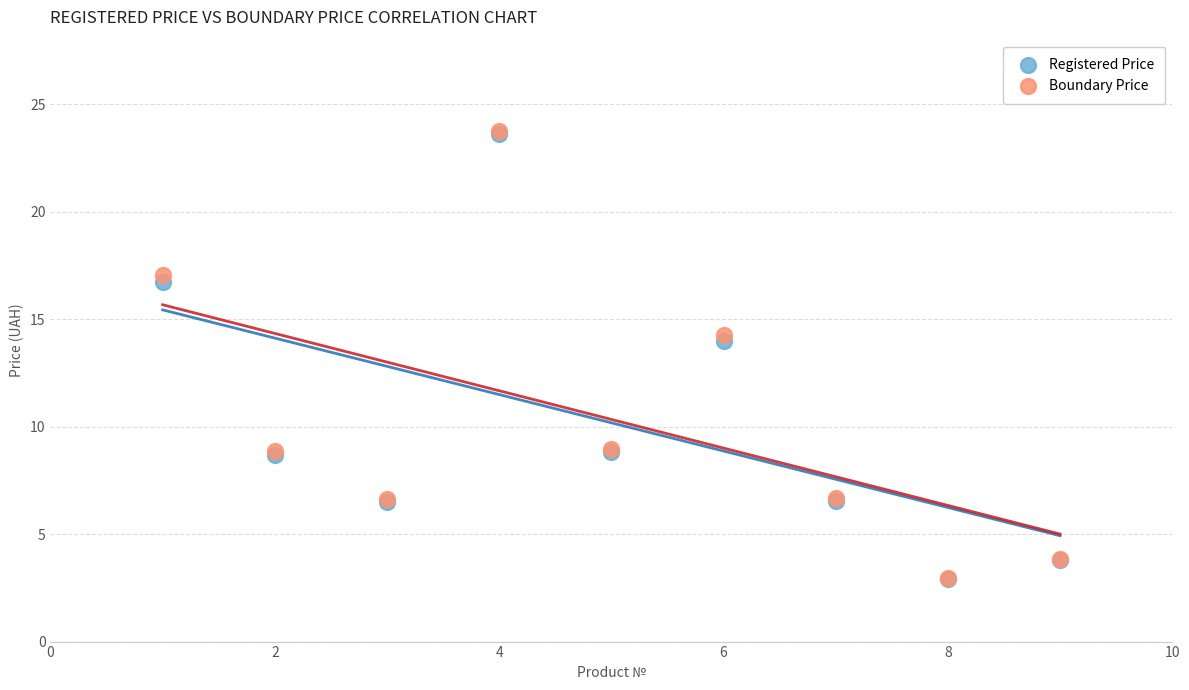

Which series has the widest spread of Y values?

Boundary Price